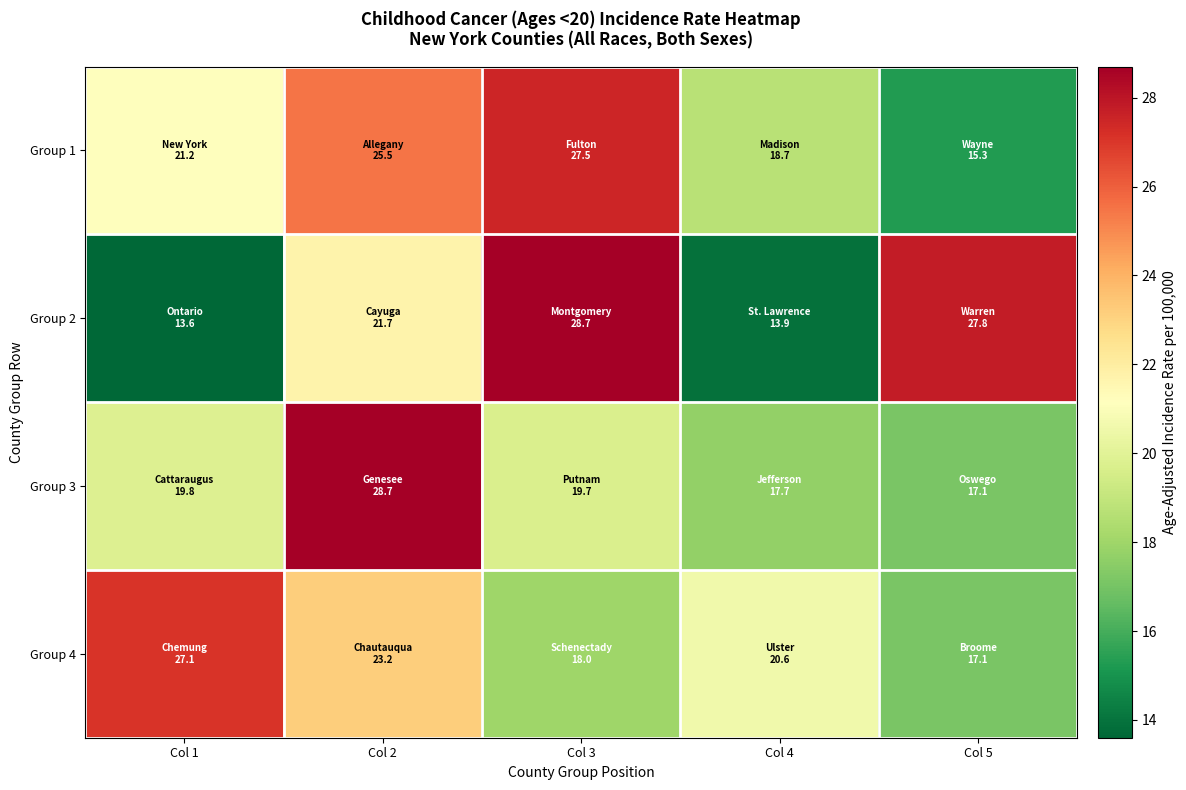

At which category is the sum across all series the highest?

Col 2